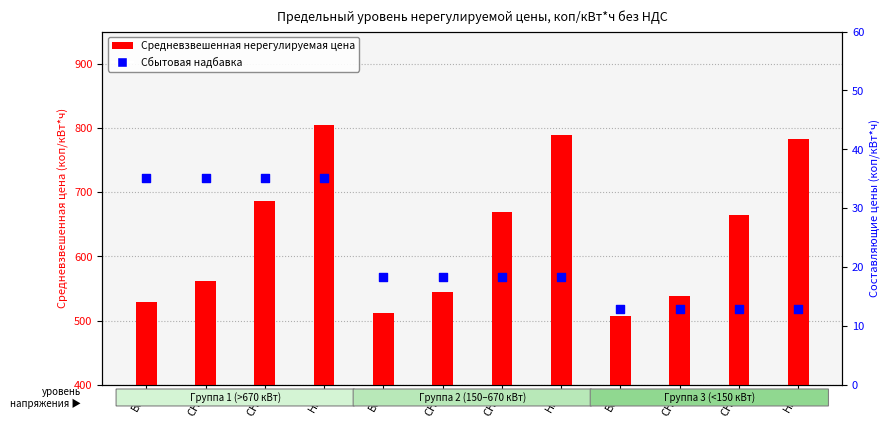

Which series has the largest total across all categories?

Средневзвешенная нерегулируемая цена